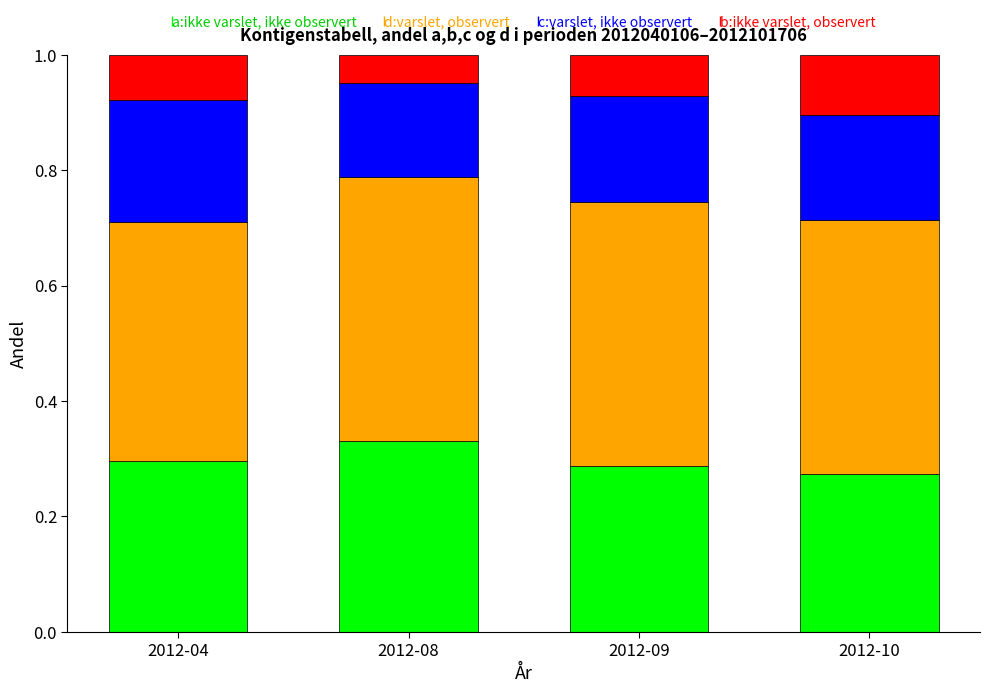

What are all the series names shown in the legend?

a:ikke varslet, ikke observert, d:varslet, observert, c:varslet, ikke observert, b:ikke varslet, observert